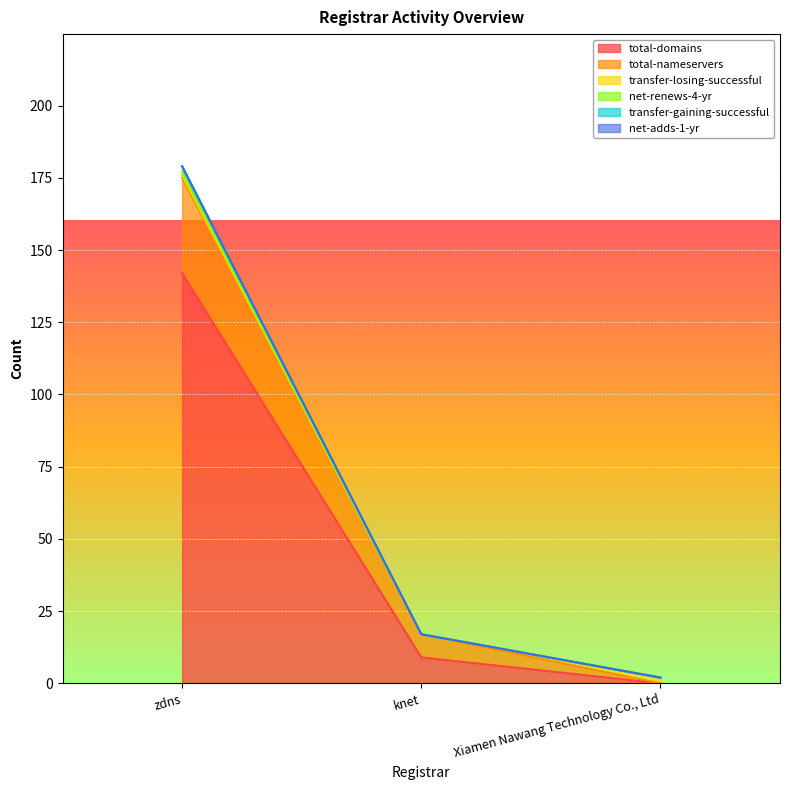

What is the sum of the transfer-gaining-successful values at zdns and Xiamen Nawang Technology Co., Ltd?

181